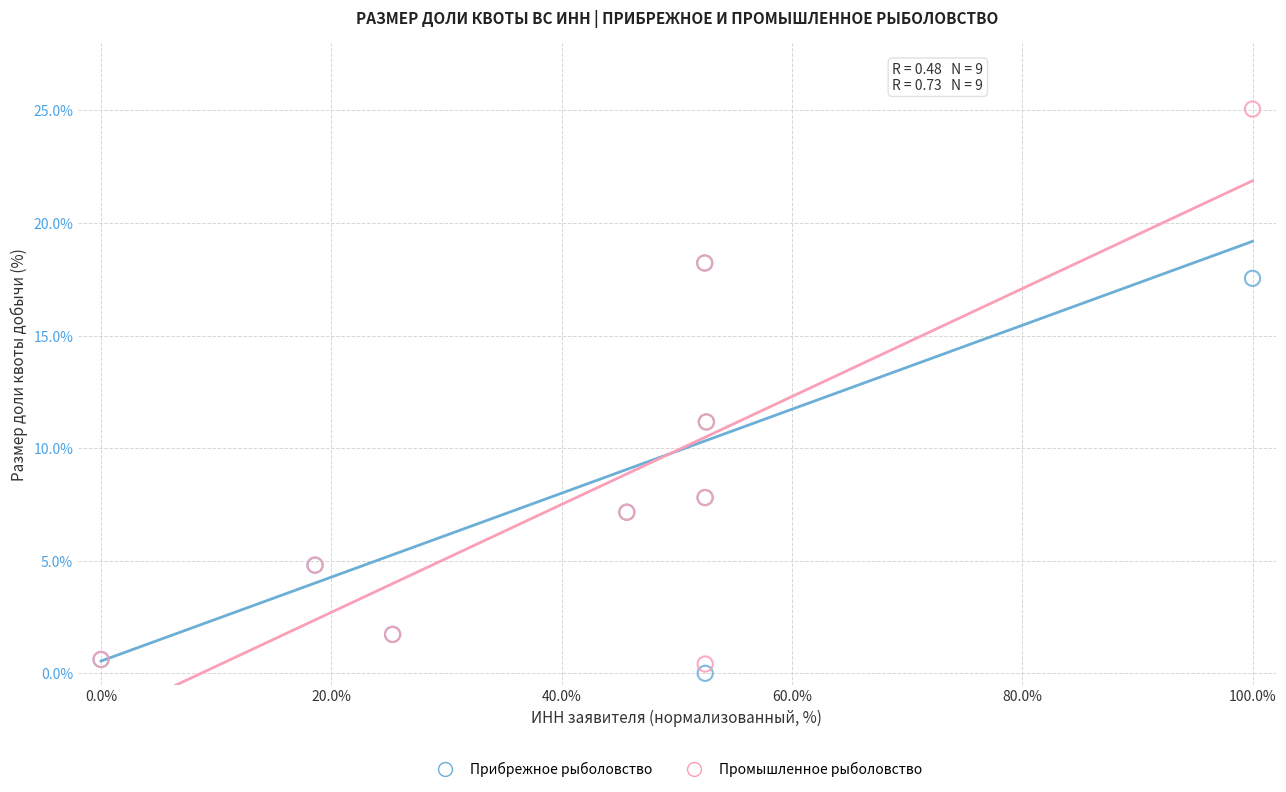

Which series contains the lowest Y value?

Прибрежное рыболовство